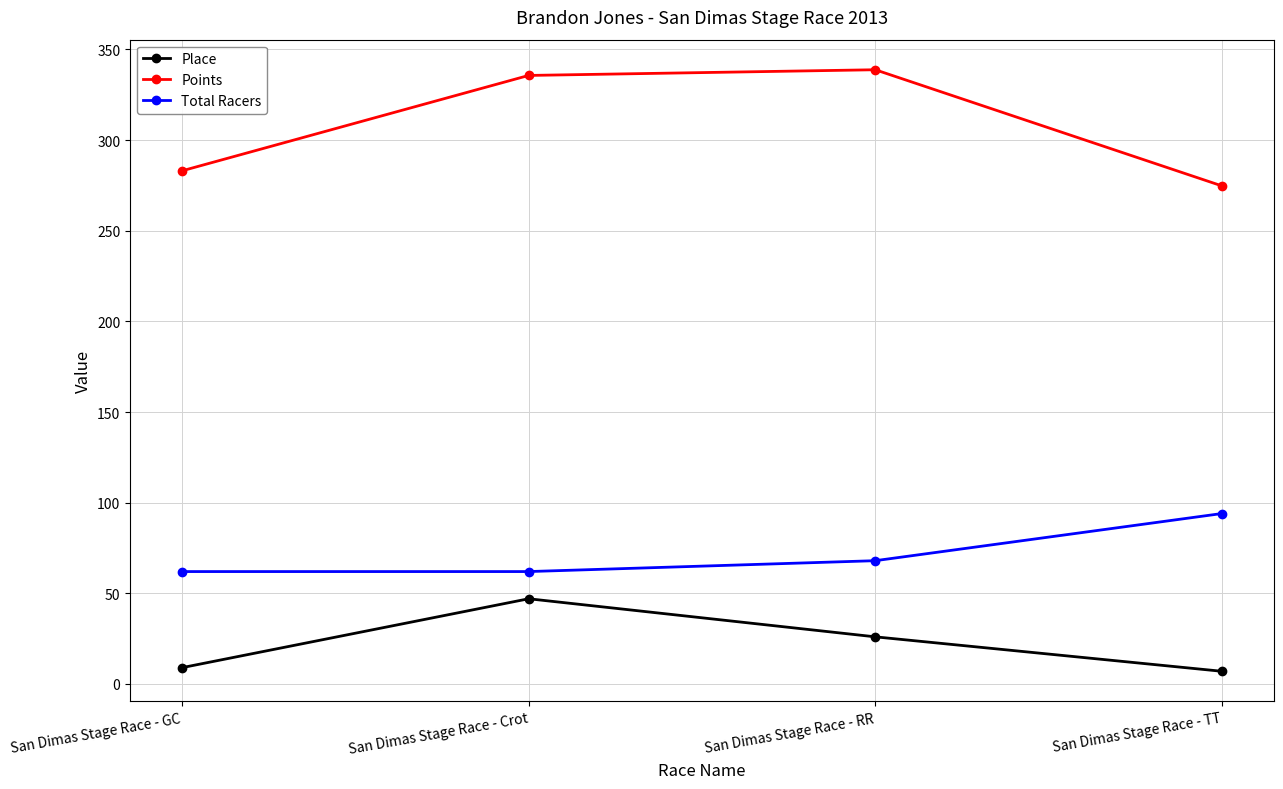

List the series in order of their overall mean, highest first.

Points, Total Racers, Place